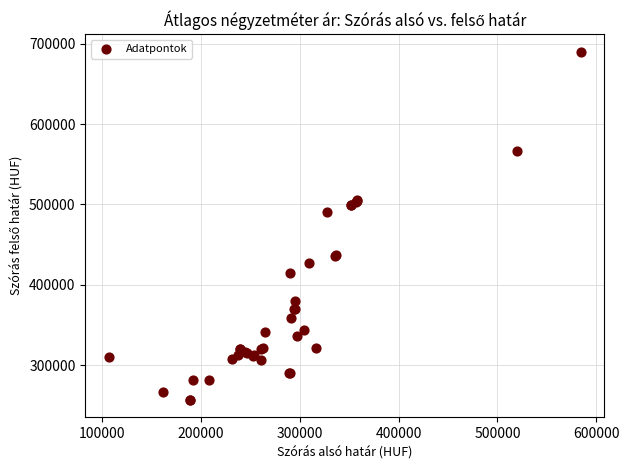

What Y value in the scatter plot is closest to 473470?

490741